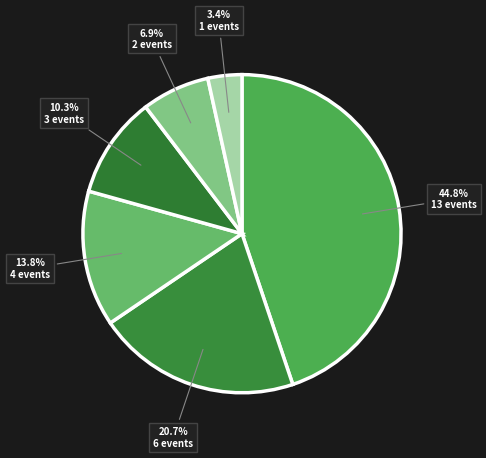

Count the number of slices in the pie.

6